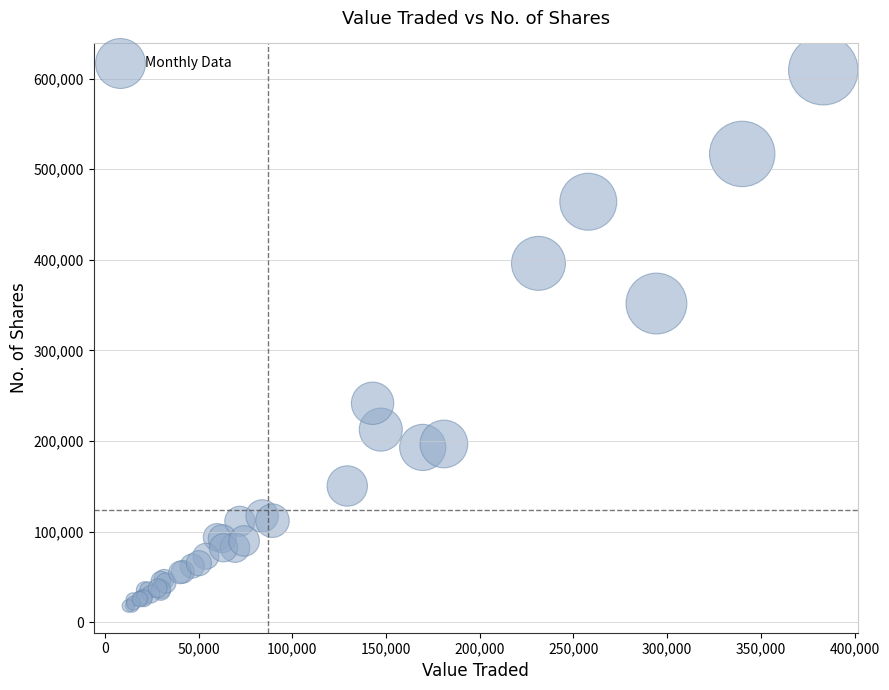

What Y value in the scatter plot is closest to 313625?

351758